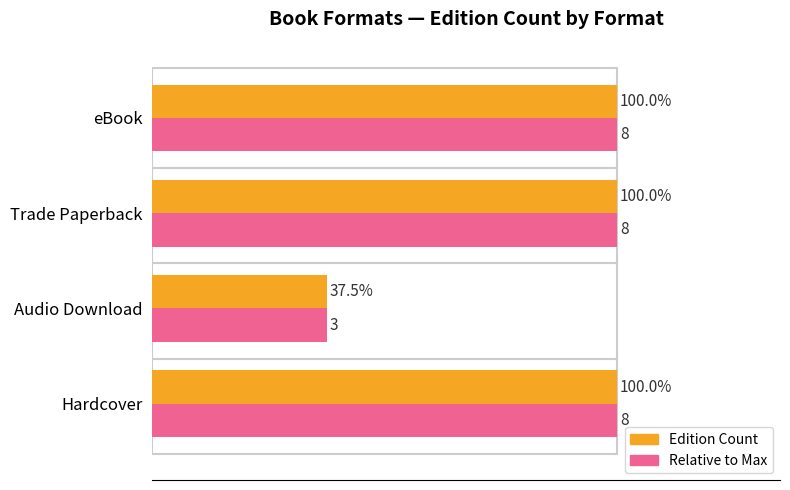

At which label is Edition Count closest to 5?

Audio Download